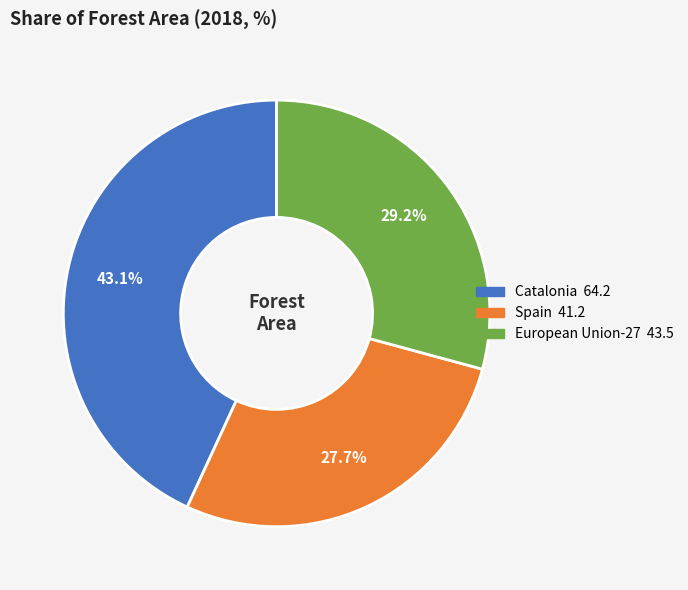

To the nearest percent, what is the combined percentage of Spain and Catalonia?

71%